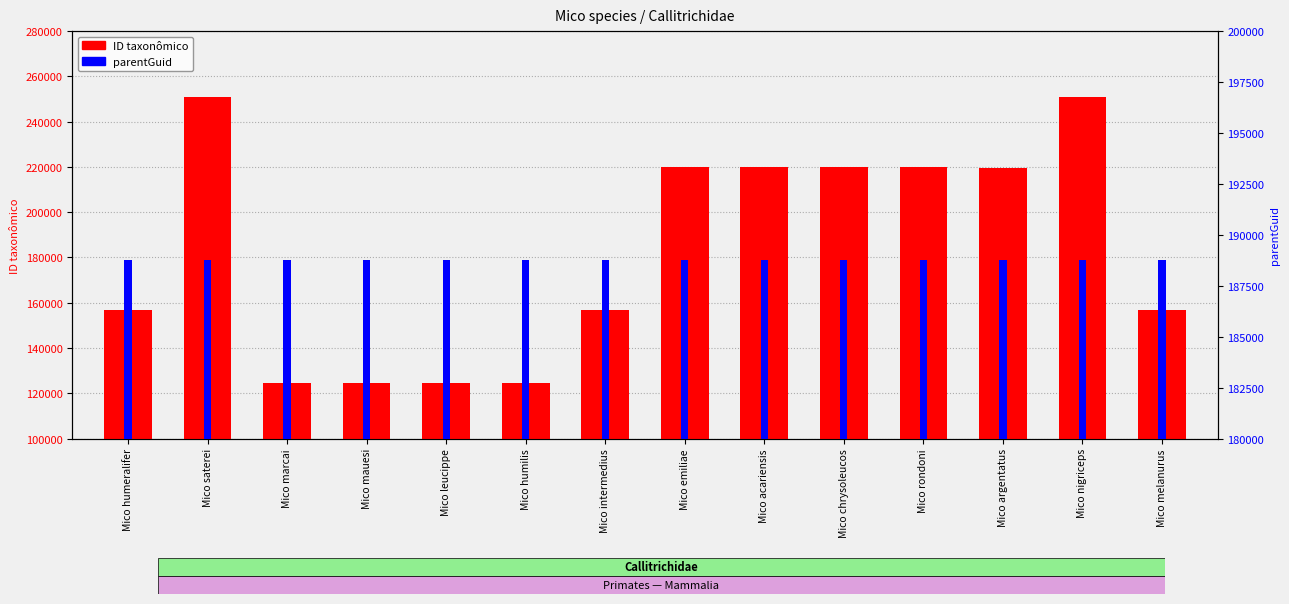

True or false: parentGuid has a value of 188745 at Mico leucippe.

True